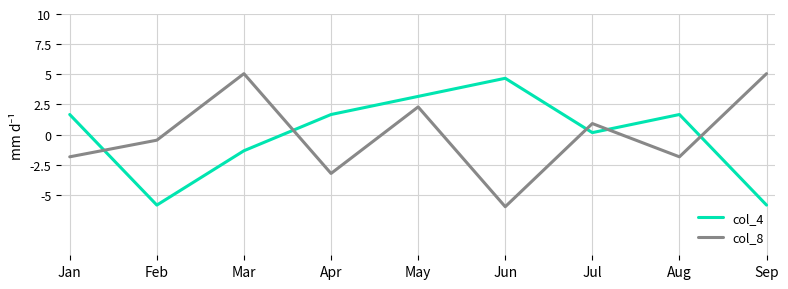

Does the chart display data point markers on the line(s)?

No